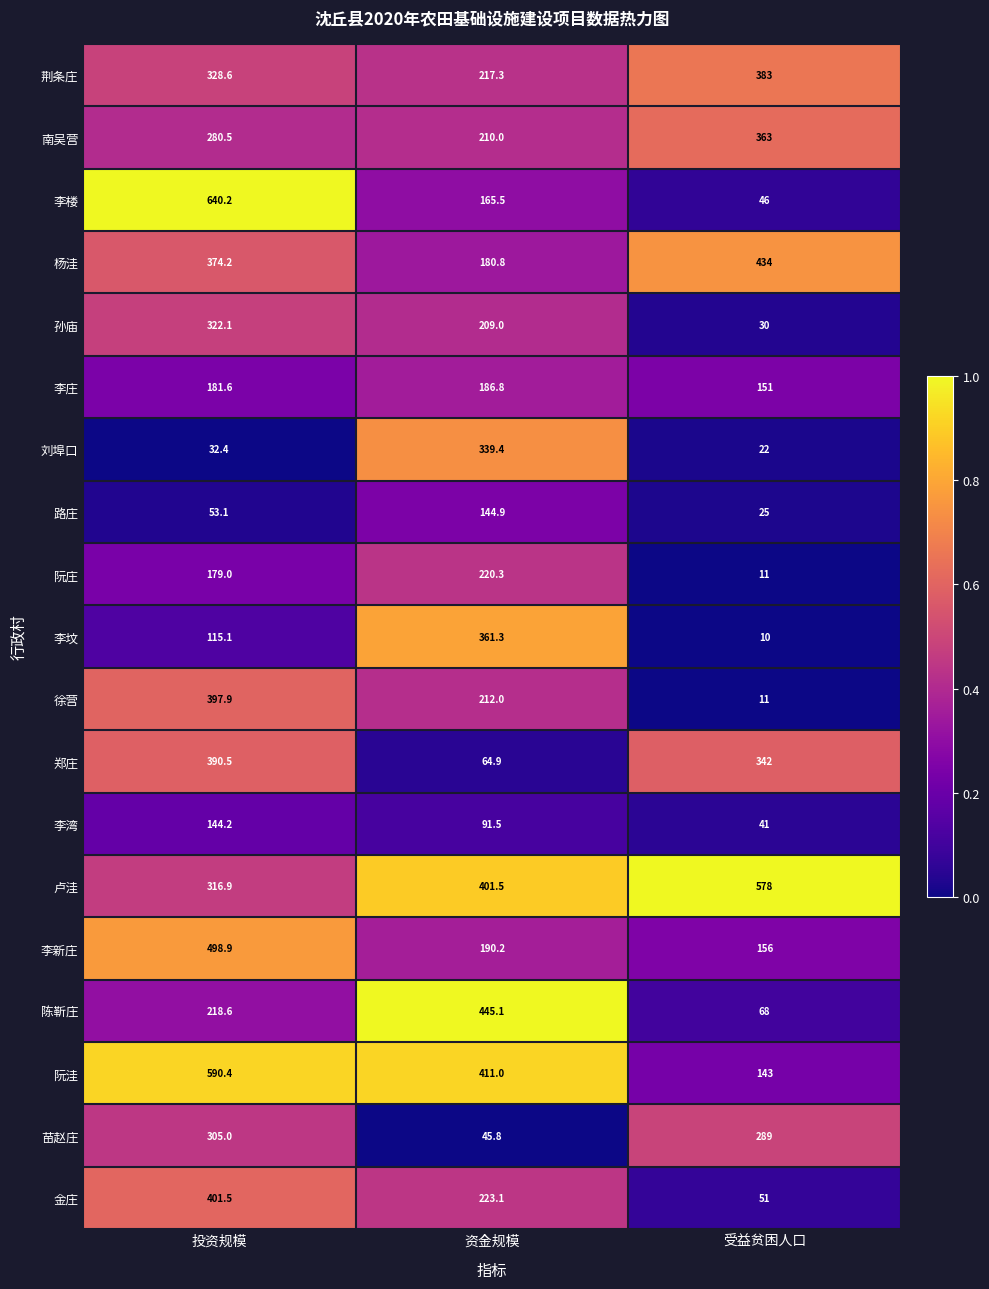

At 投资规模, list the series in order from largest to smallest.

李楼, 阮洼, 李新庄, 金庄, 徐营, 郑庄, 杨洼, 荆条庄, 孙庙, 卢洼, 苗赵庄, 南吴营, 陈靳庄, 李庄, 阮庄, 李湾, 李坟, 路庄, 刘埠口